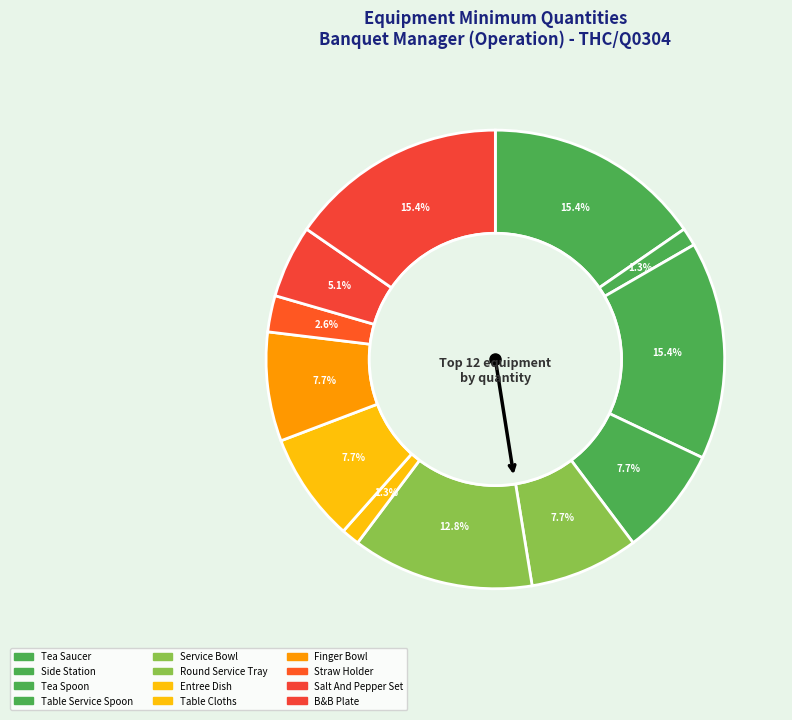

The Service Bowl slice represents 8% of the pie. True or false?

True